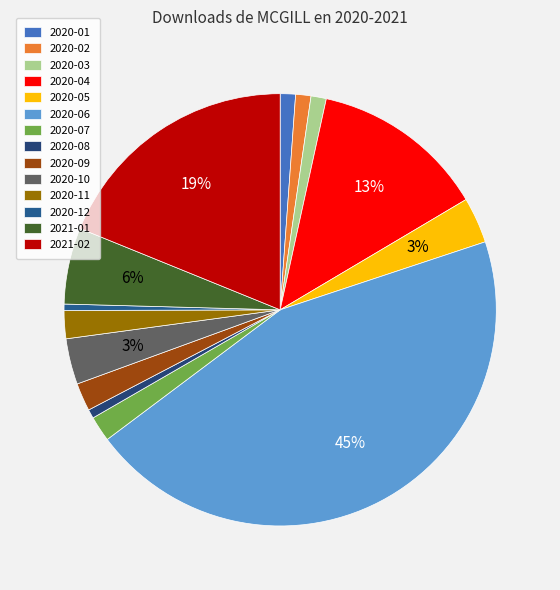

What is the largest slice in the pie chart?

2020-06